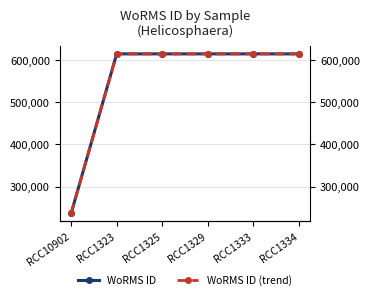

At RCC1333, list the series in order from smallest to largest.

WoRMS ID, WoRMS ID (trend)